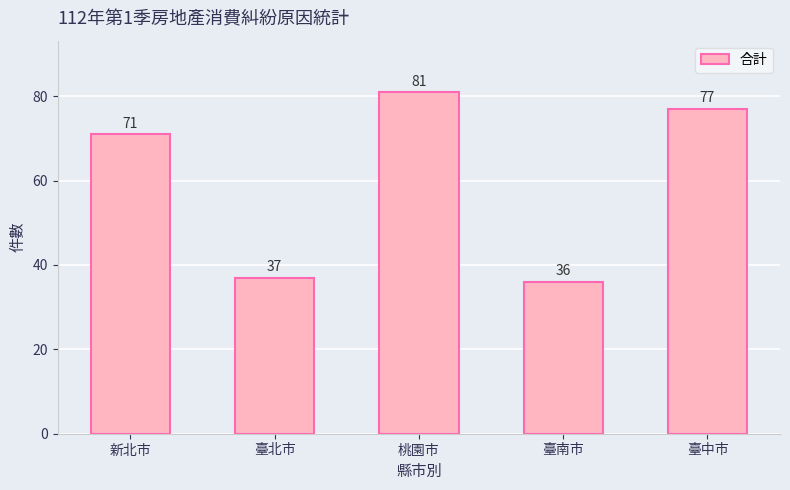

What is the value of the 2nd bar from the left?

37